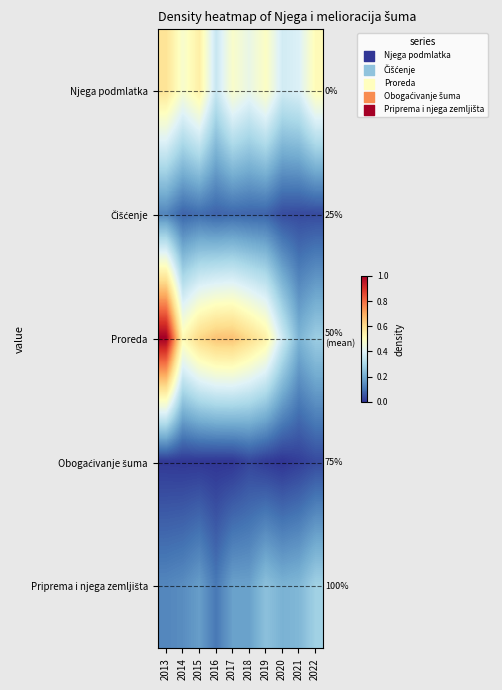

Which series has the largest total across all categories?

Proreda